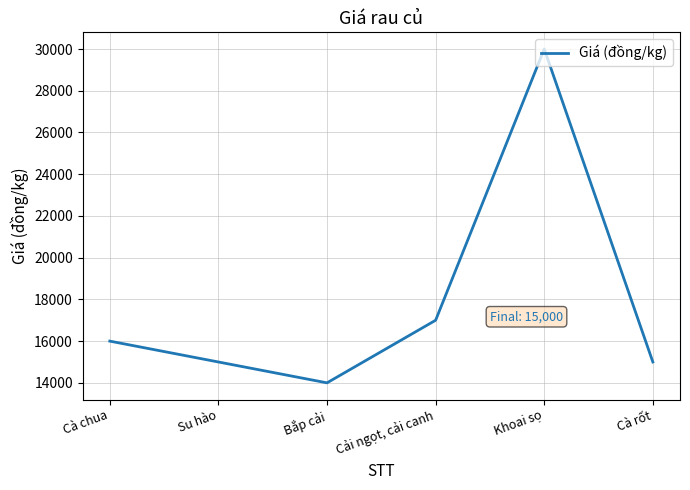

At which category does the chart reach its peak across all series?

Khoai sọ